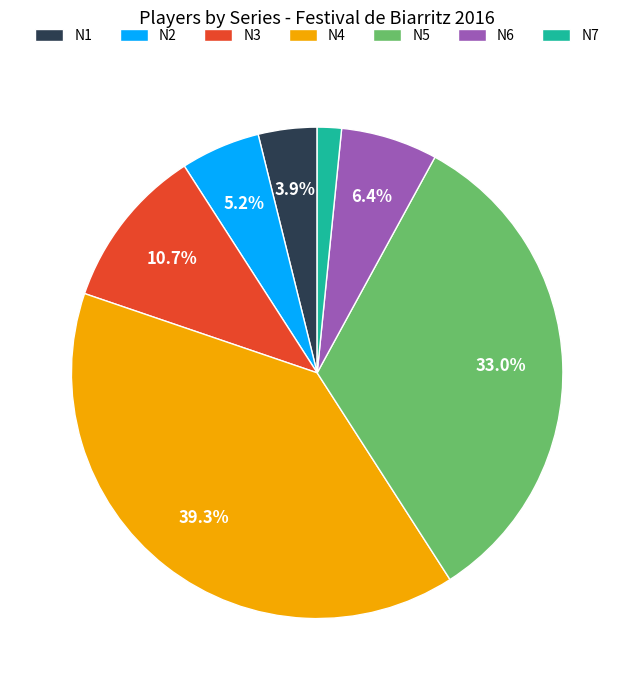

Between N4 and N1, which is larger?

N4